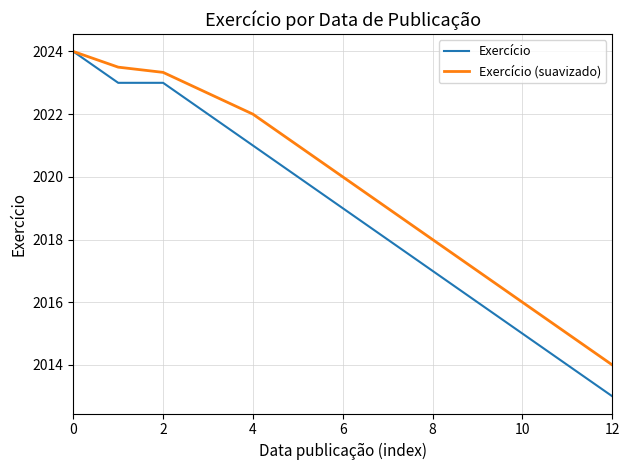

What is the maximum value shown in the chart?

2024.0